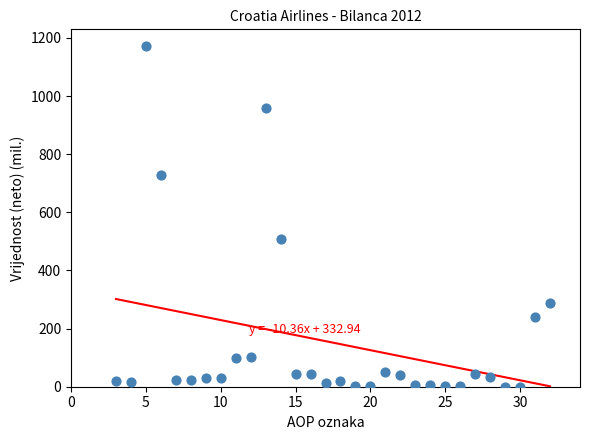

What Y value in the scatter plot is closest to 585?

508.7